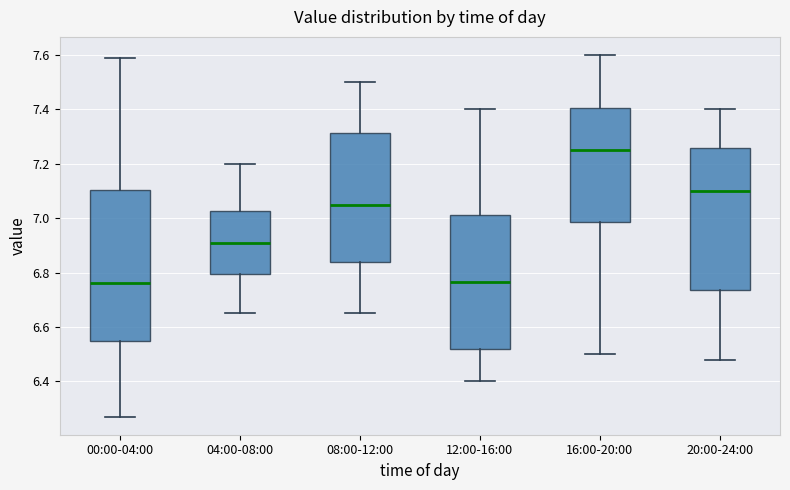

Where does the upper whisker of the box for 08:00-12:00 end on the y-axis? The values are not printed on the chart, so give them approximately, as read against the axis.

7.50